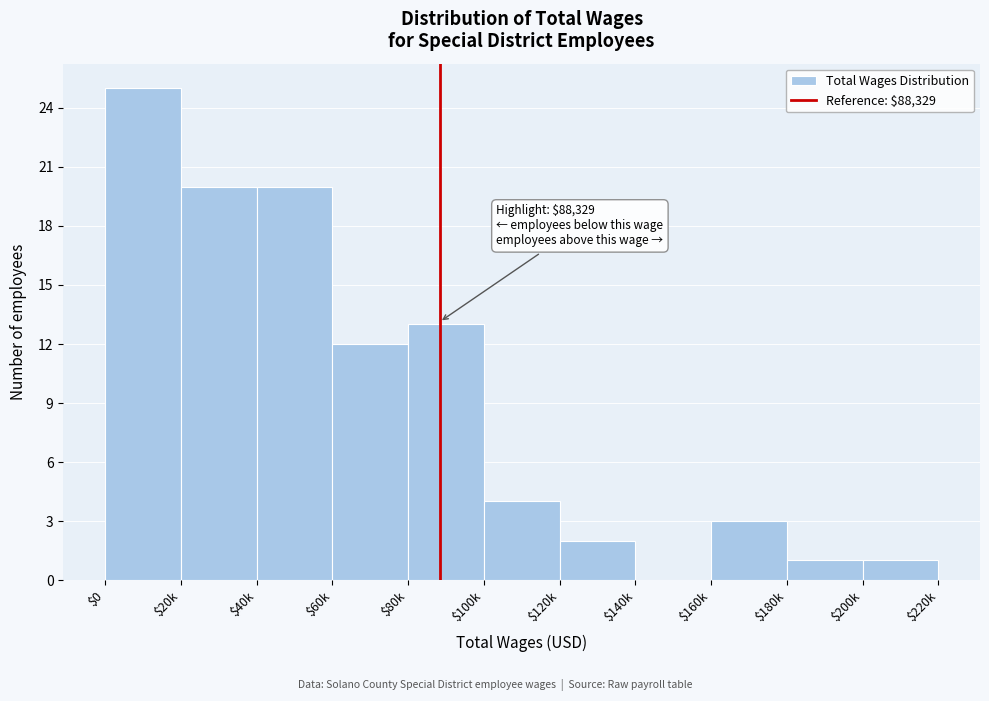

The value at $20k is 20. True or false?

True